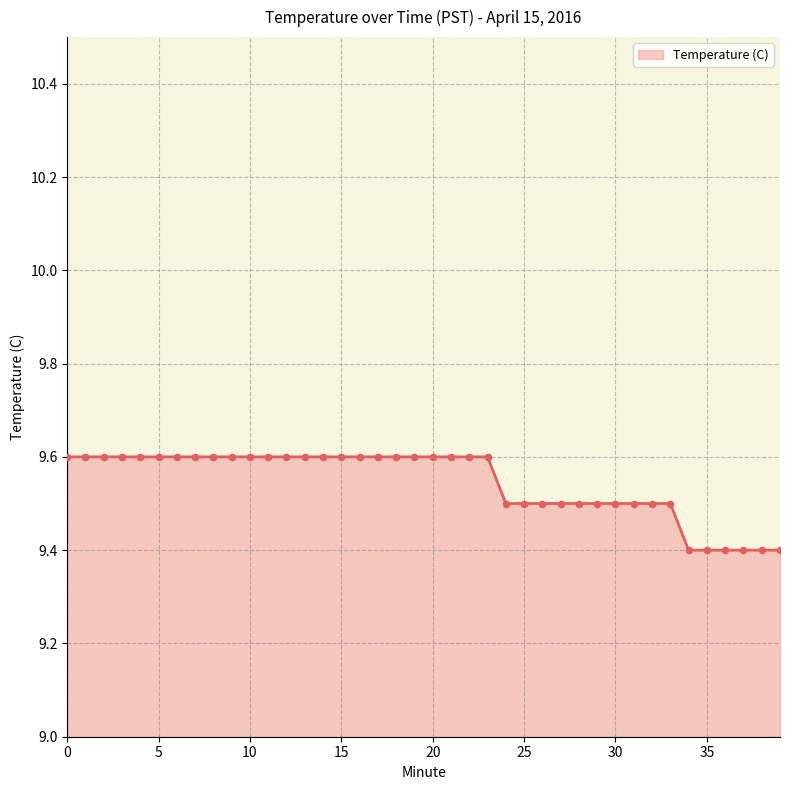

What is the smallest value displayed?

9.4